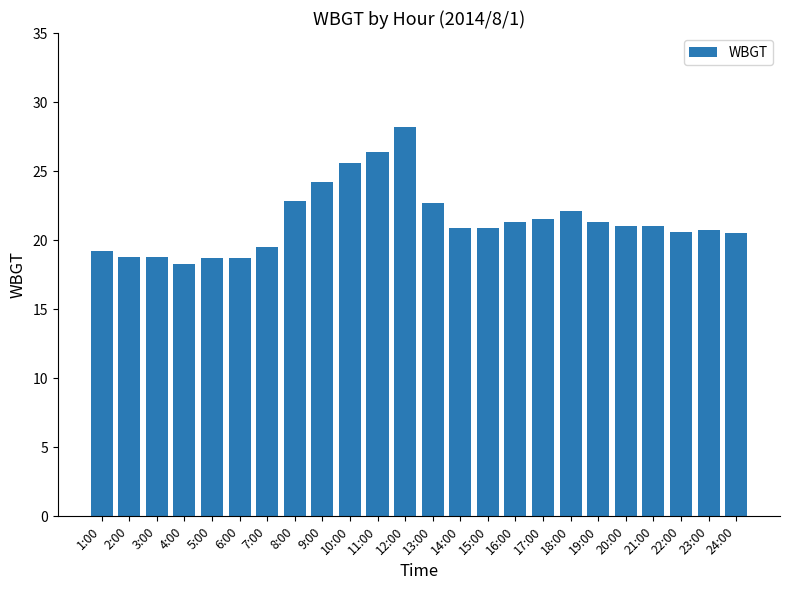

What is the smallest value displayed?

18.3